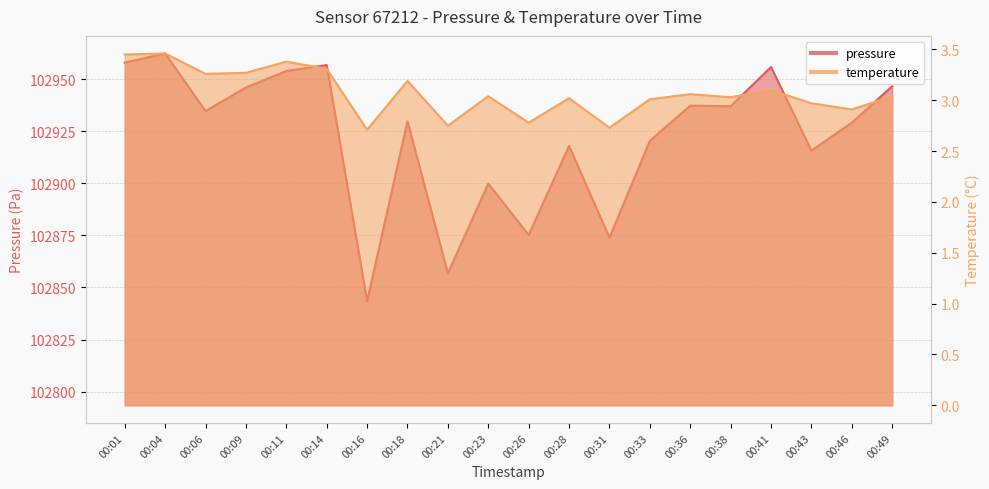

Which category has the lowest value in the pressure series?

00:16